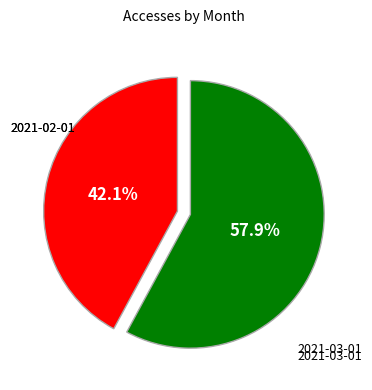

Is it true that 2021-03-01 is 42% of the pie?

True